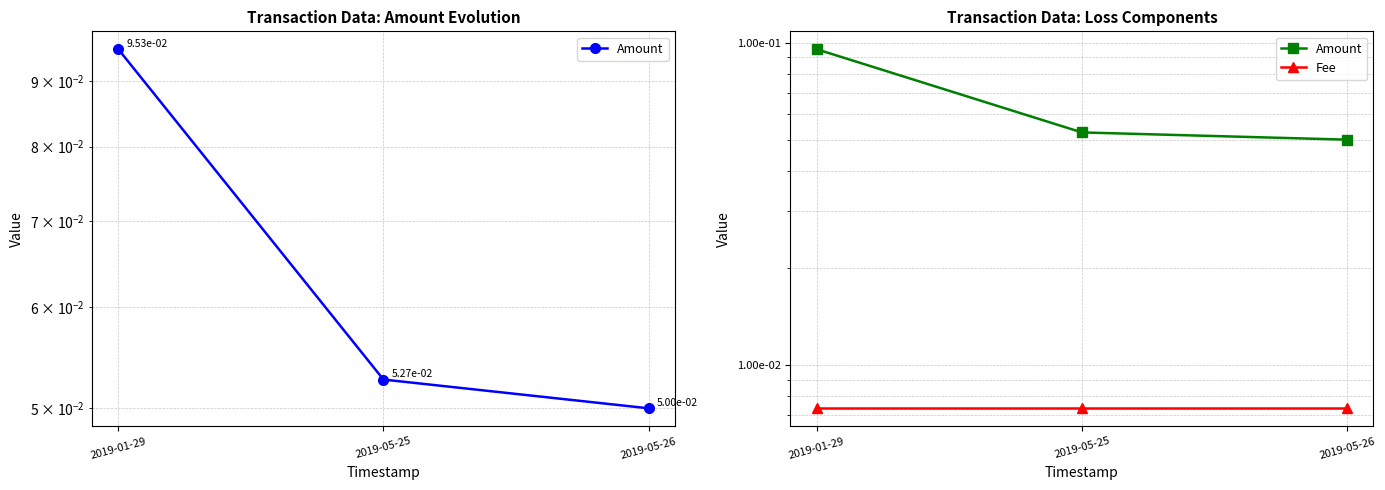

Read the Amount value at 2019-01-29.

0.1